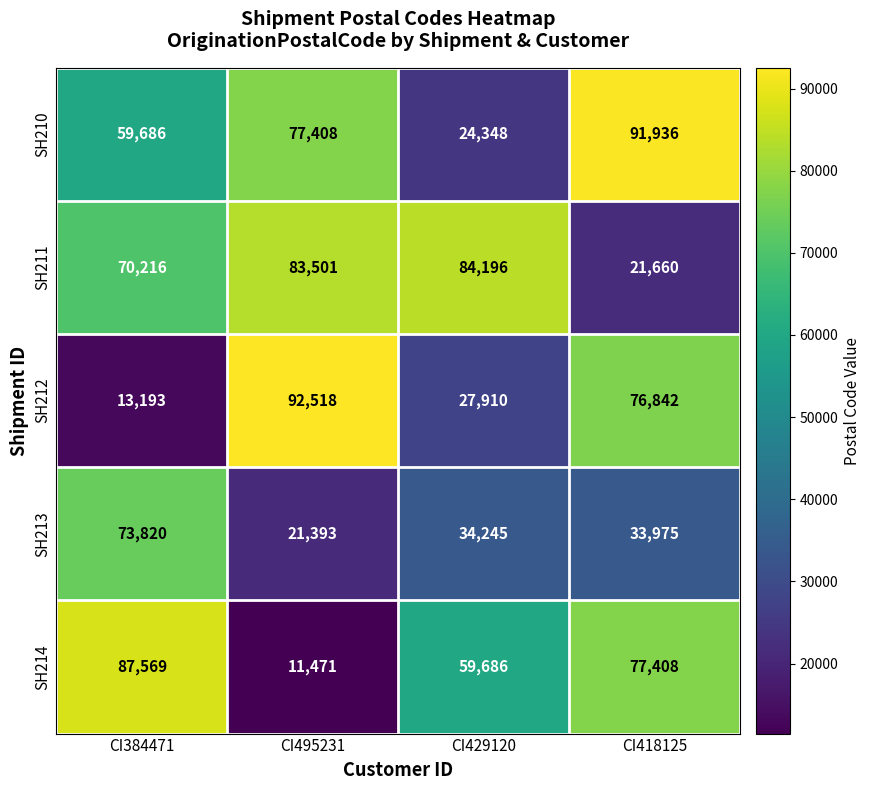

Reading left to right, what are all the values shown in this chart?

SH210: 59686	77408	24348	91936
SH211: 70216	83501	84196	21660
SH212: 13193	92518	27910	76842
SH213: 73820	21393	34245	33975
SH214: 87569	11471	59686	77408